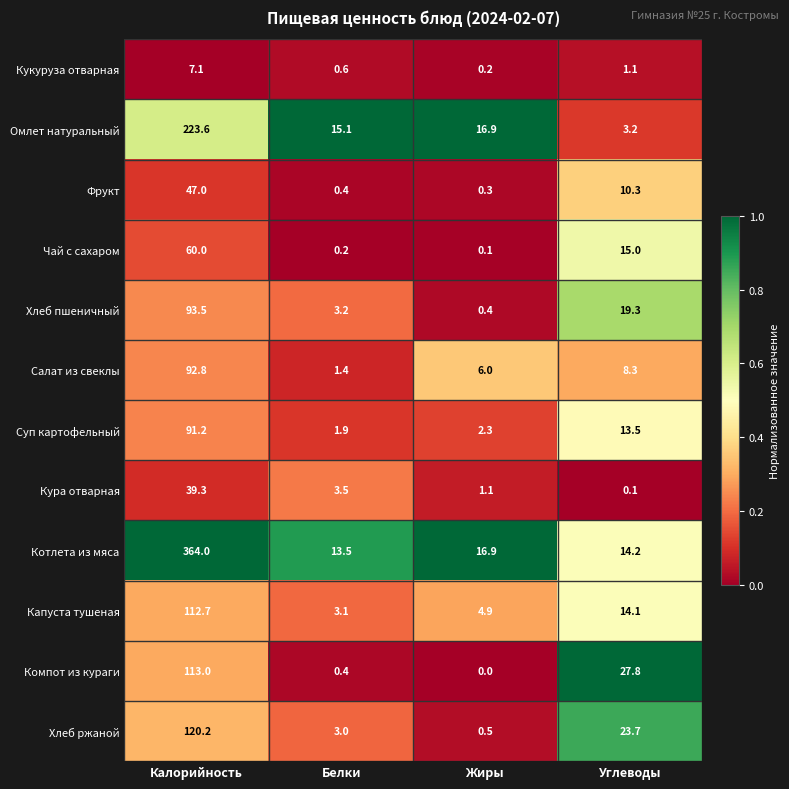

What is the sum of all Хлеб ржаной values?

147.4